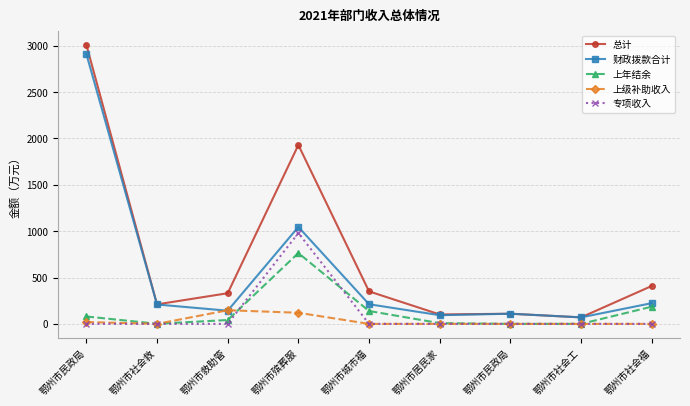

How many intersections are there between 上级补助收入 and 专项收入?

1